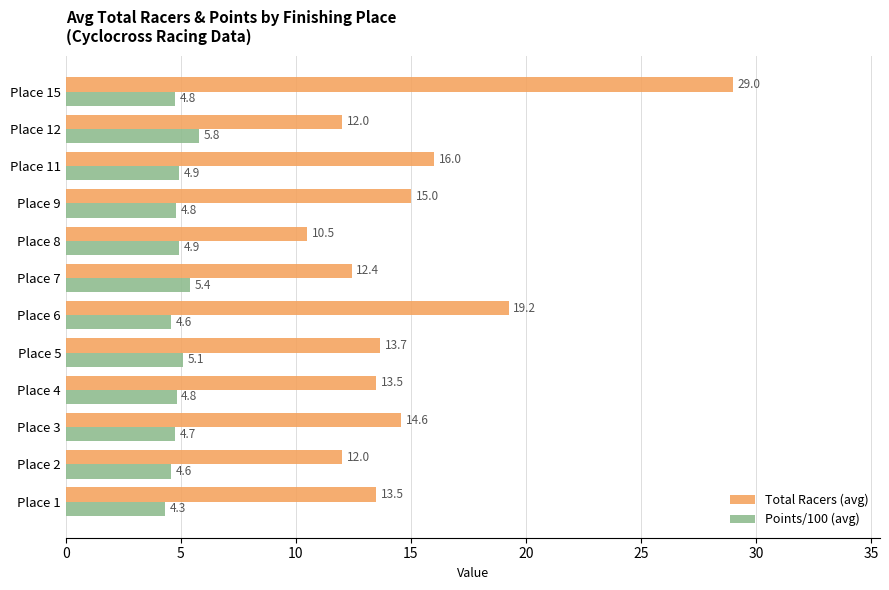

What is the minimum value shown in the chart?

4.3